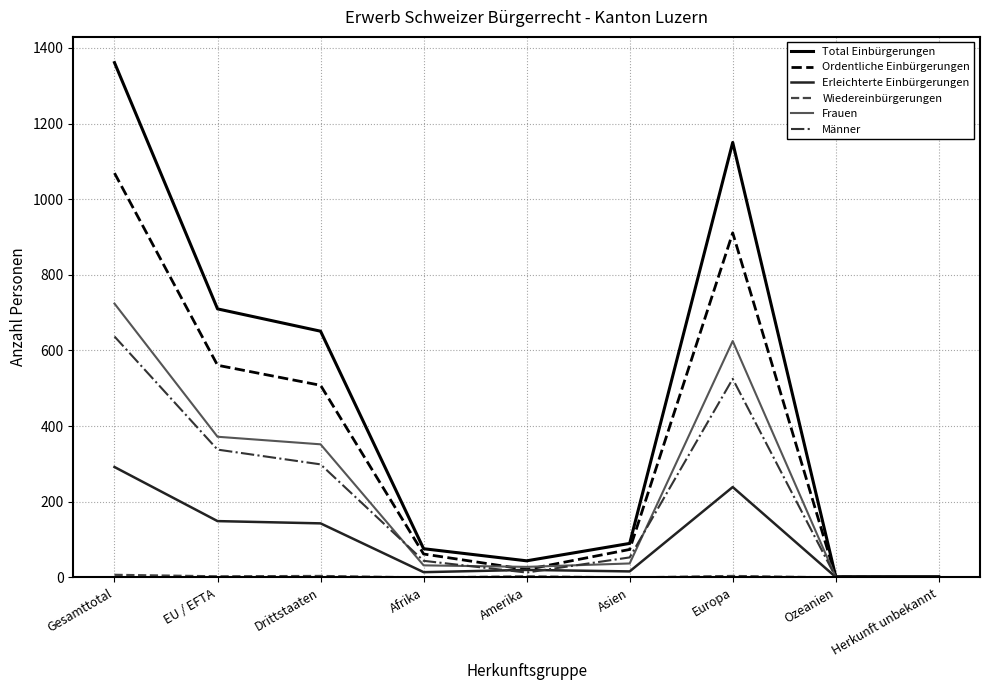

Is it true that Männer equals 1 at Ozeanien?

True